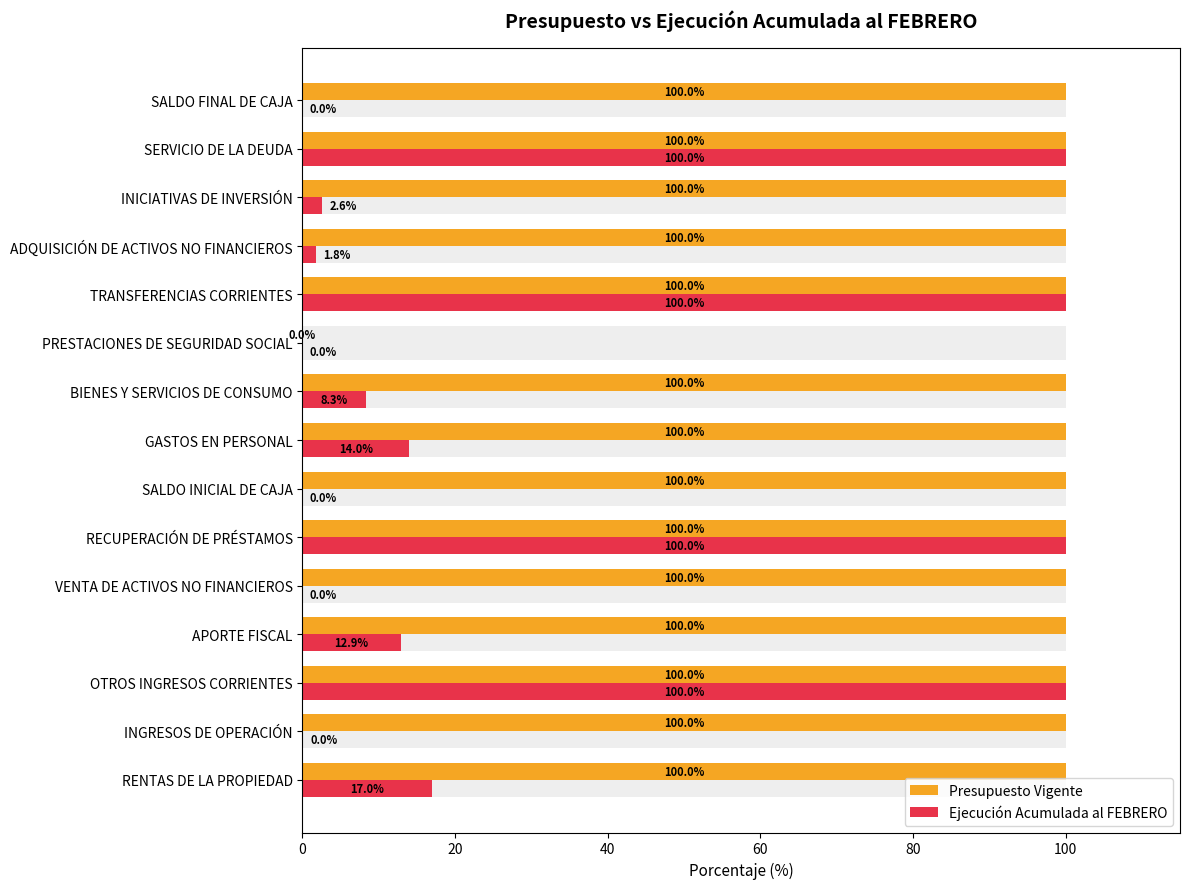

At how many categories does at least one series exceed 55?

14